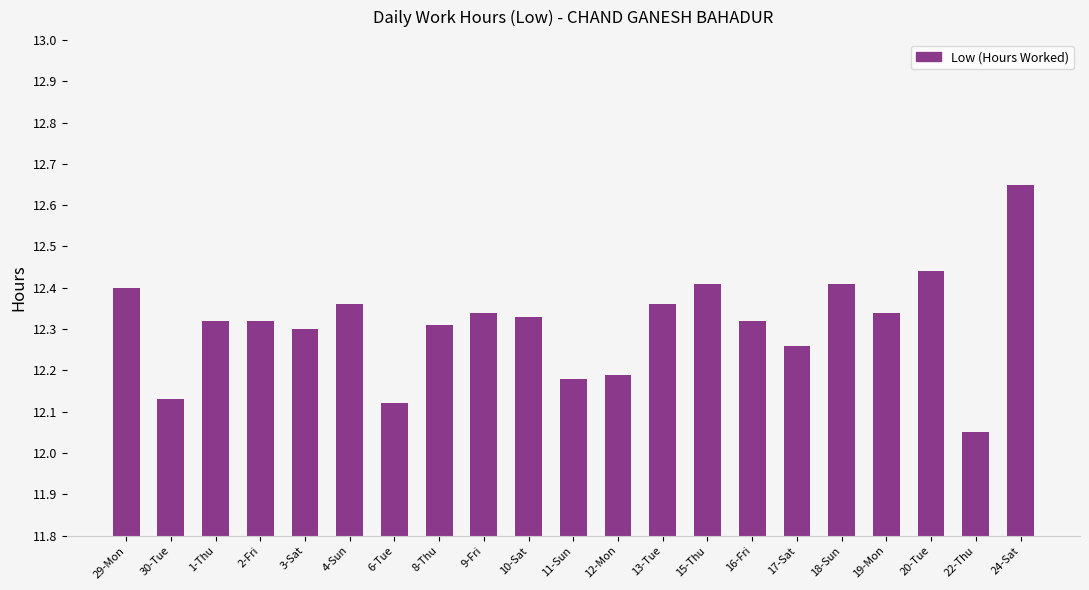

Where is the data nearest to the value 12?

22-Thu